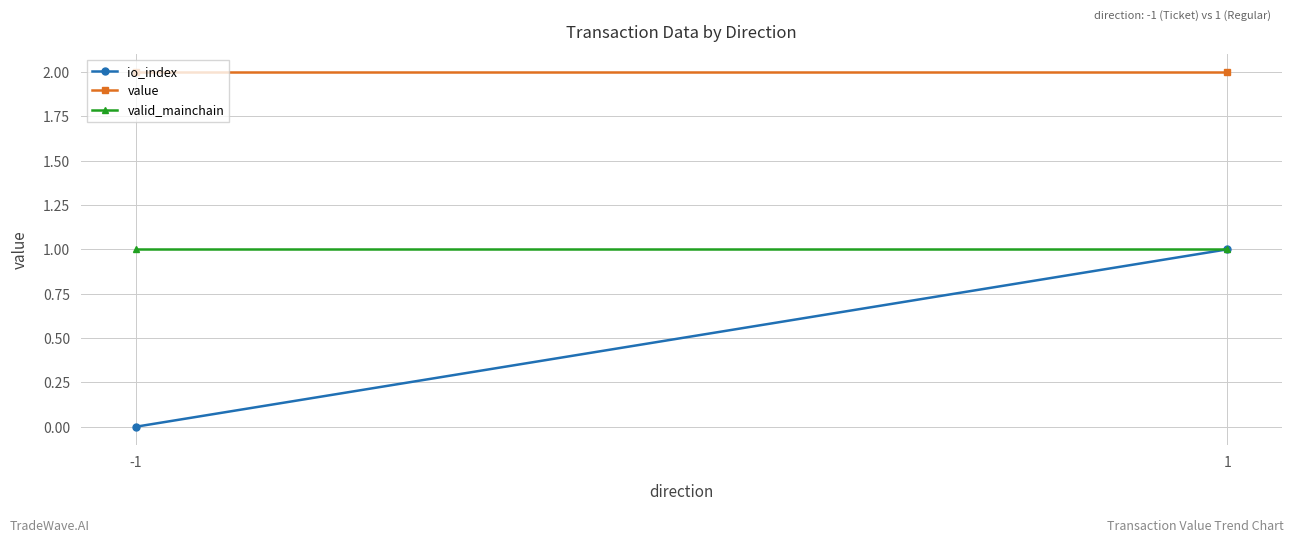

Which category has the lowest value in the io_index series?

-1